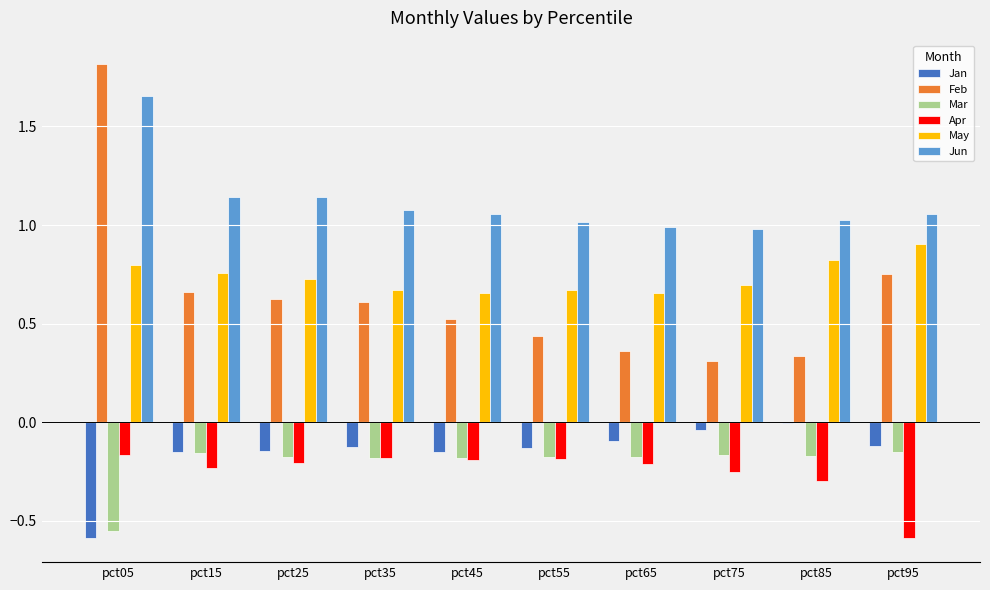

How many Feb values are between 0 and 1?

9